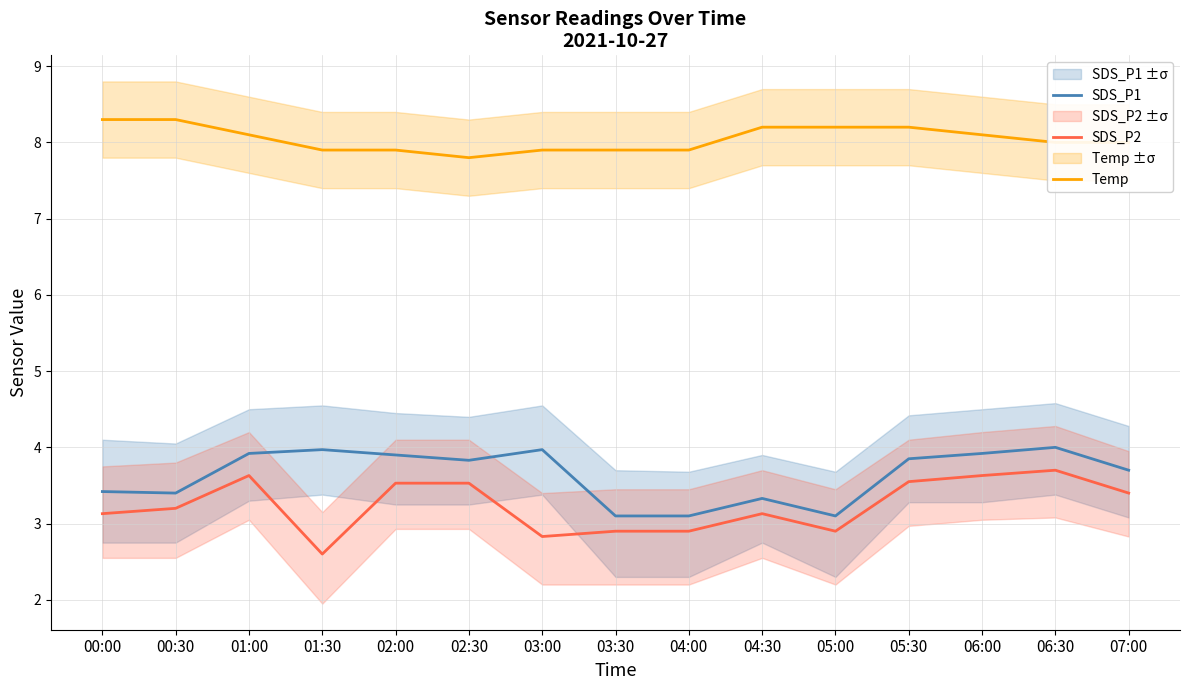

What is the difference between the maximum and second lowest values in the SDS_P1 series?

0.9